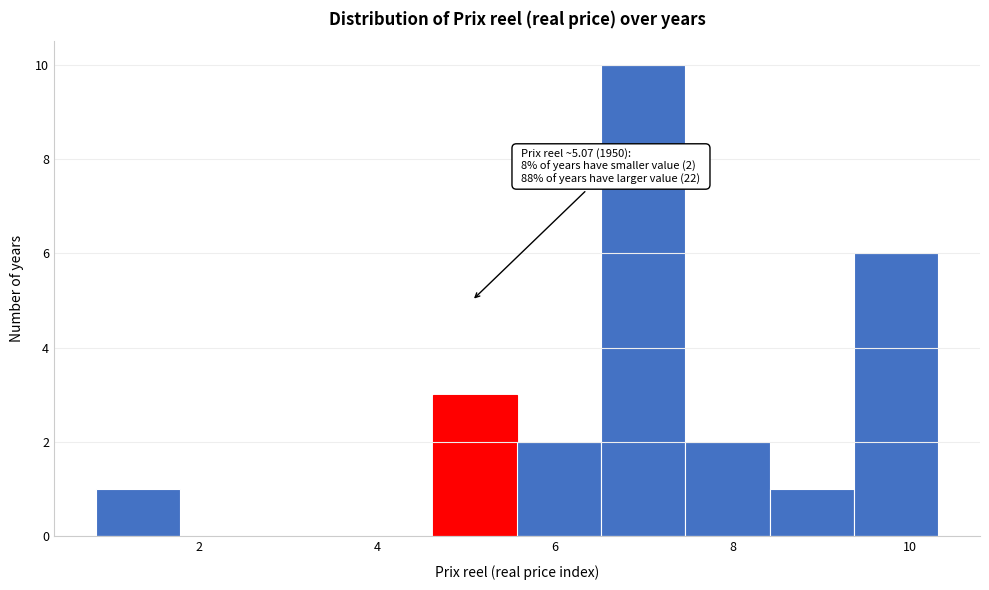

Which range on the x-axis has the tallest bar?

6.6 to 7.4